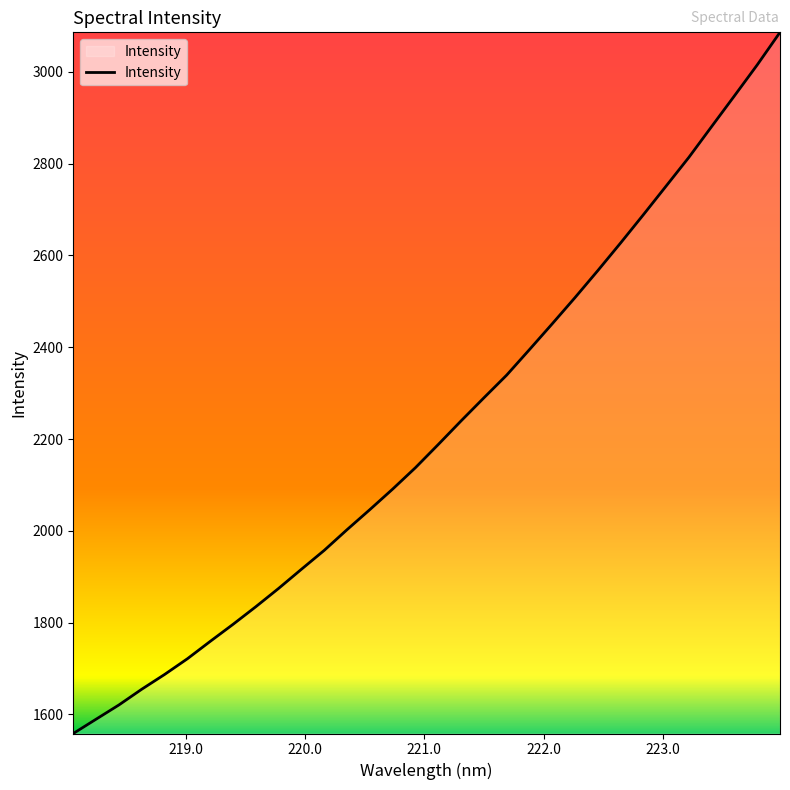

True or false: there are more than 0 points higher than both neighbors.

False